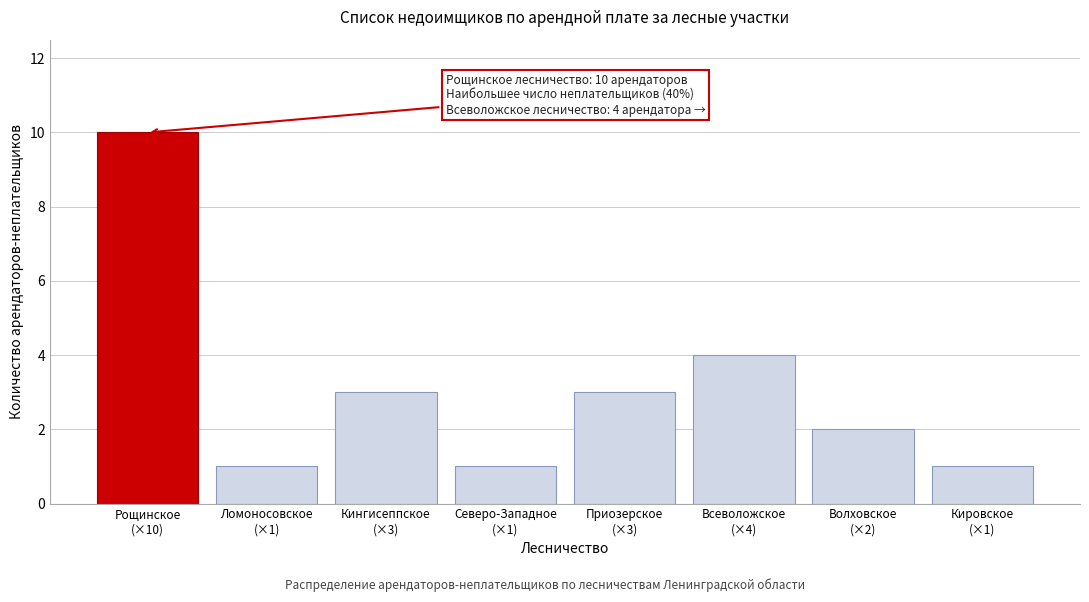

Reading left to right, transcribe all the data shown in this chart.

10	1	3	1	3	4	2	1